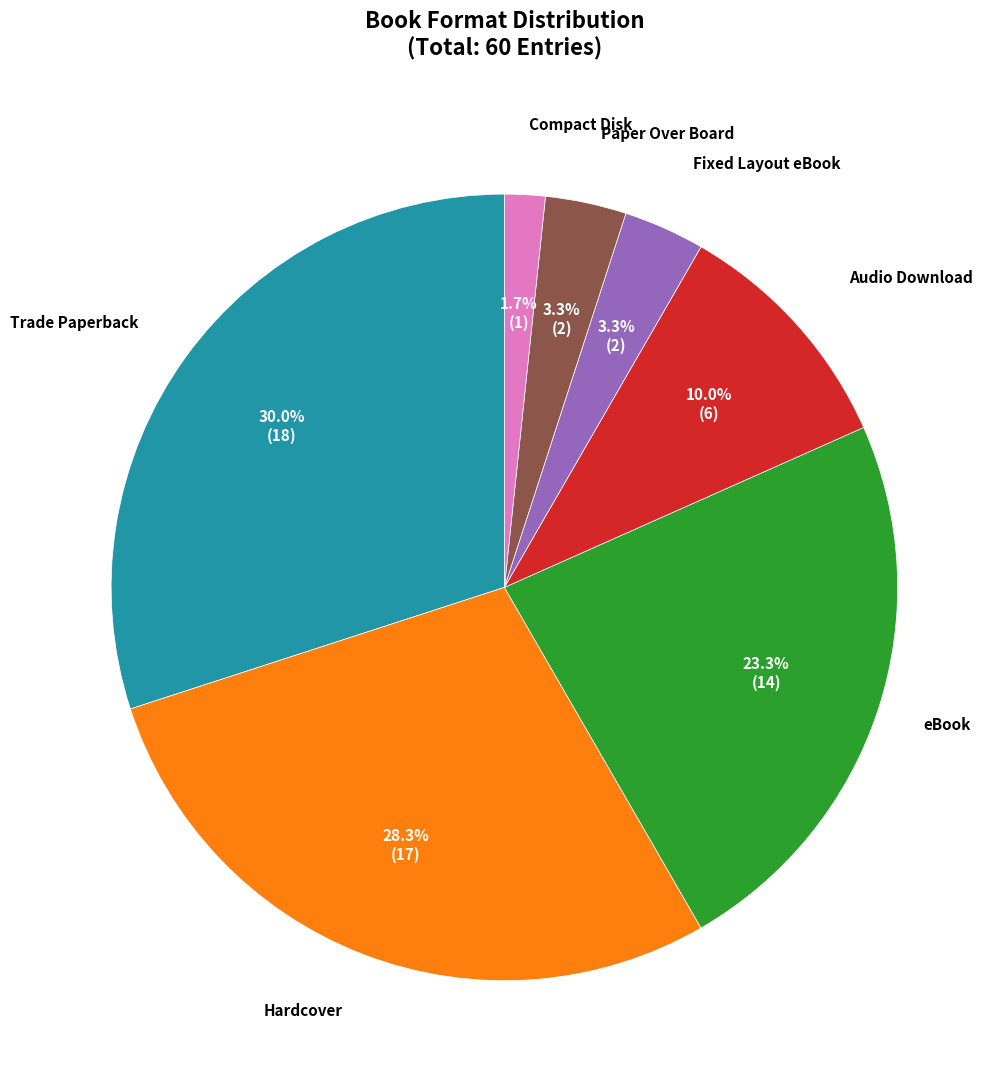

Is there any slice that represents more than half of the pie?

No